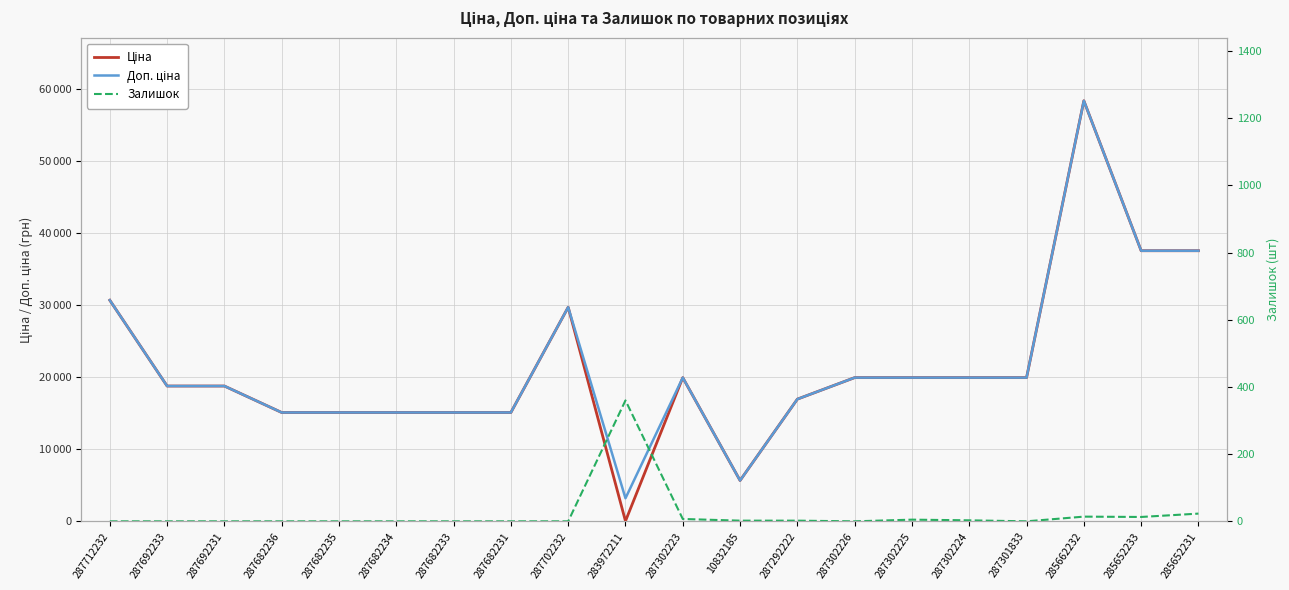

What is the average value of the Доп. ціна series?

21647.4